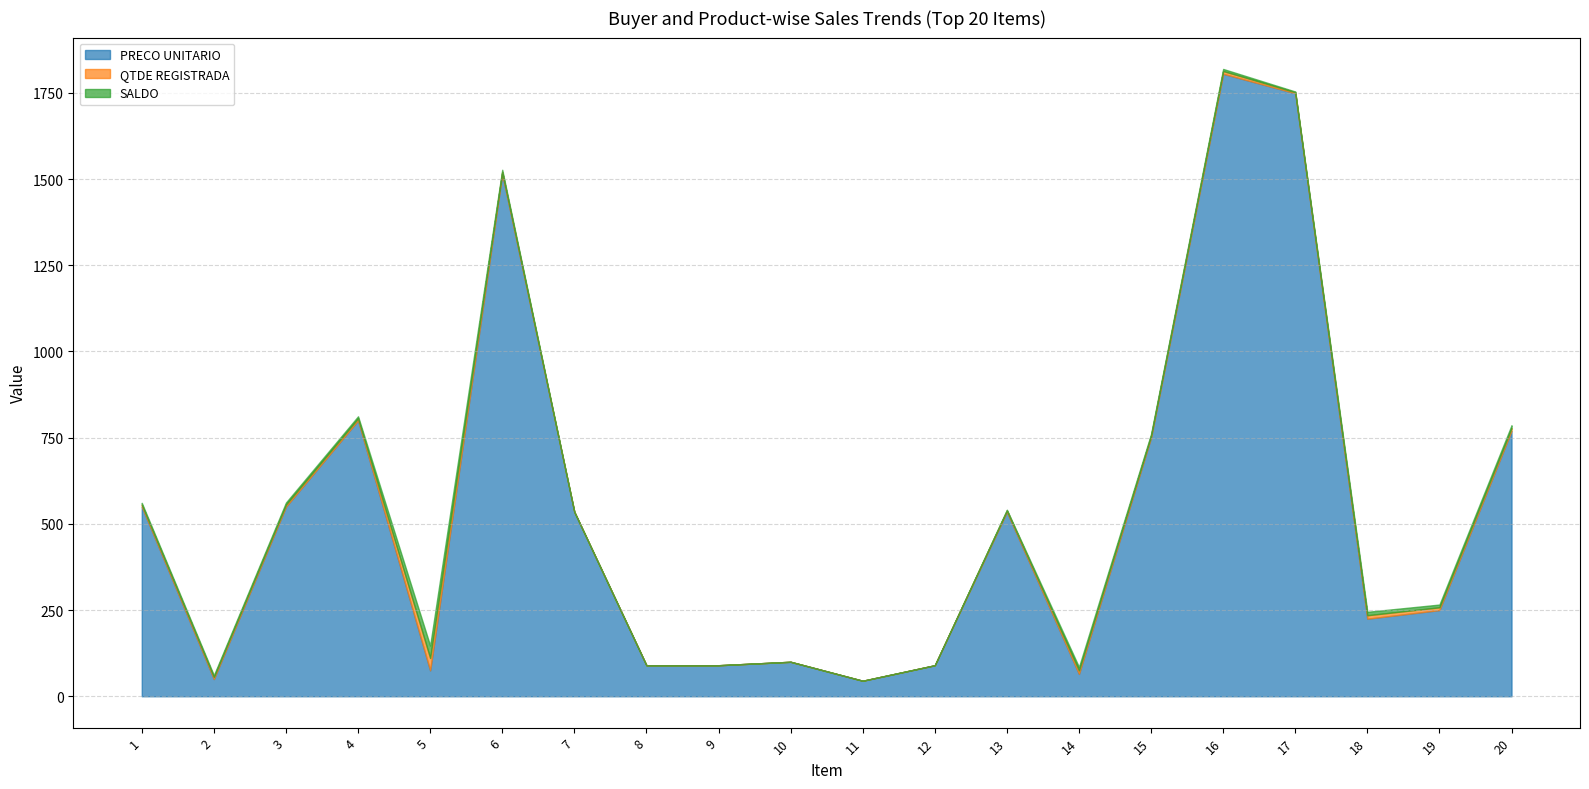

True or false: SALDO and QTDE REGISTRADA intersect in this chart.

False